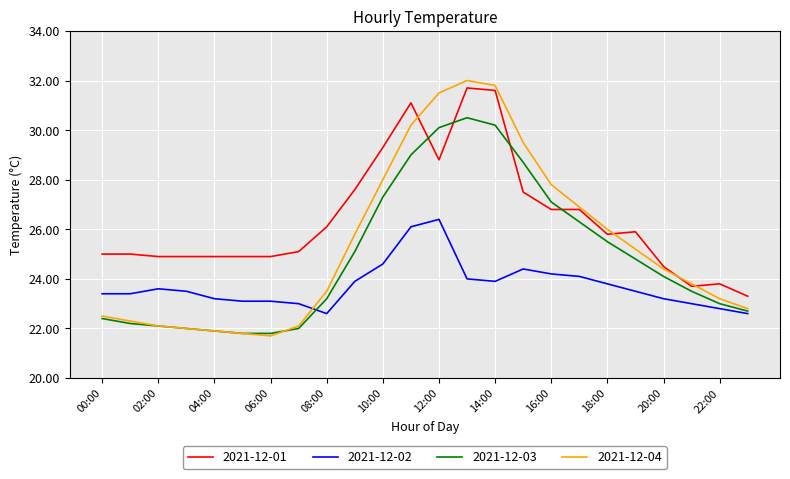

Which series has the largest total across all categories?

2021-12-01